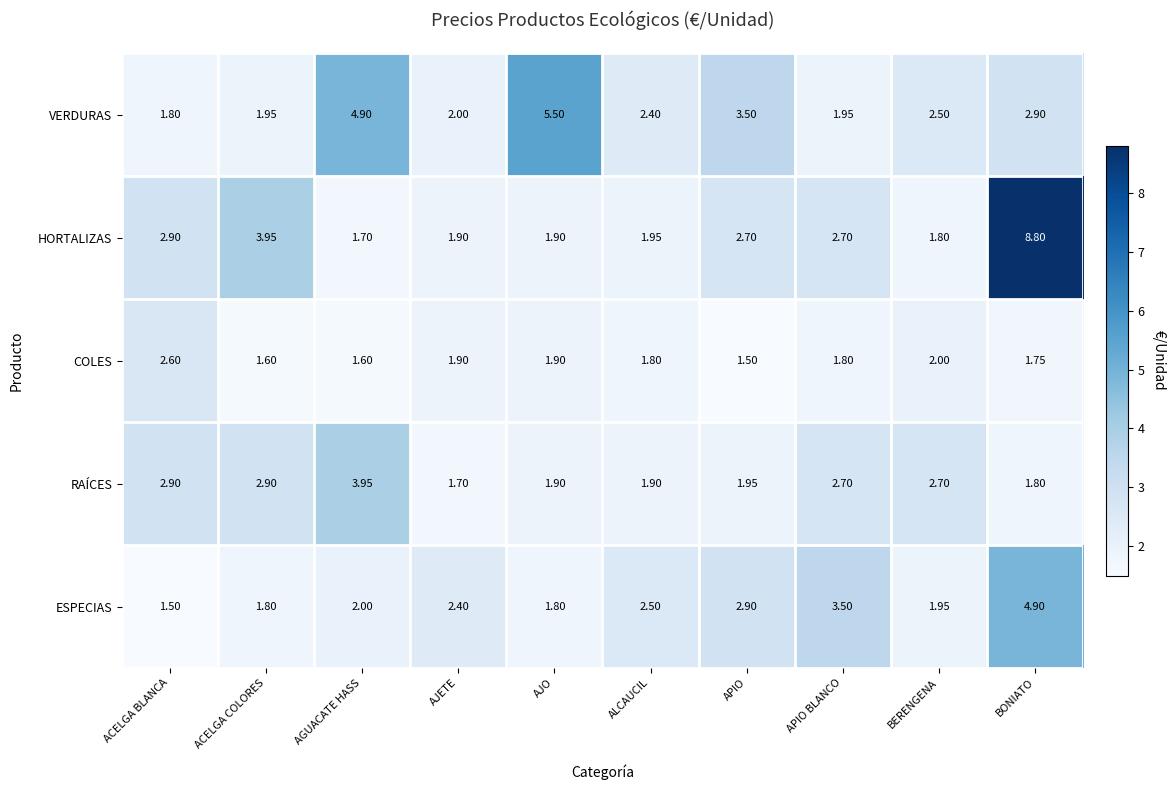

Which series has the widest spread of values?

HORTALIZAS